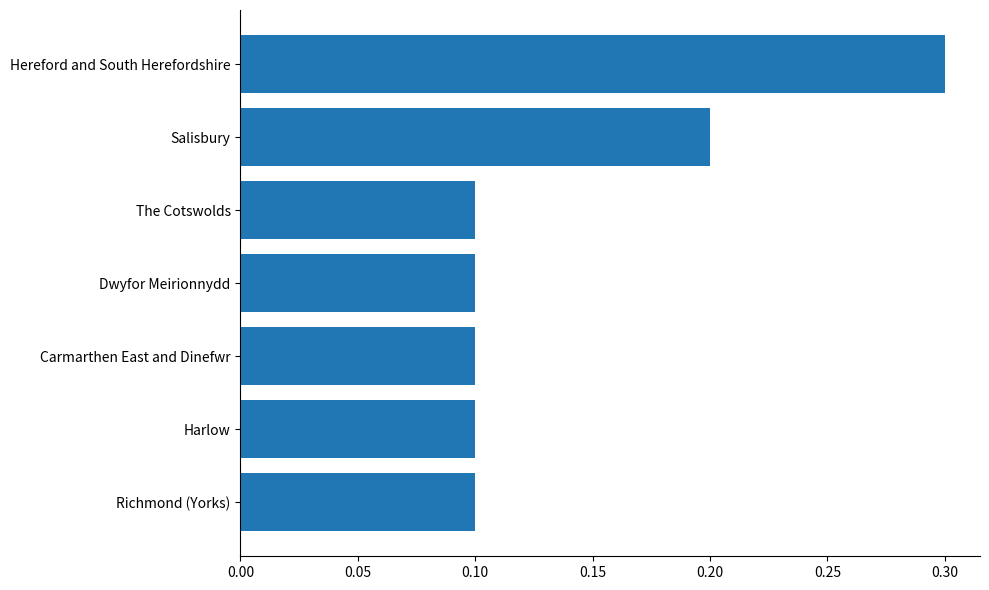

True or false: the data shows 0.0 at The Cotswolds.

False